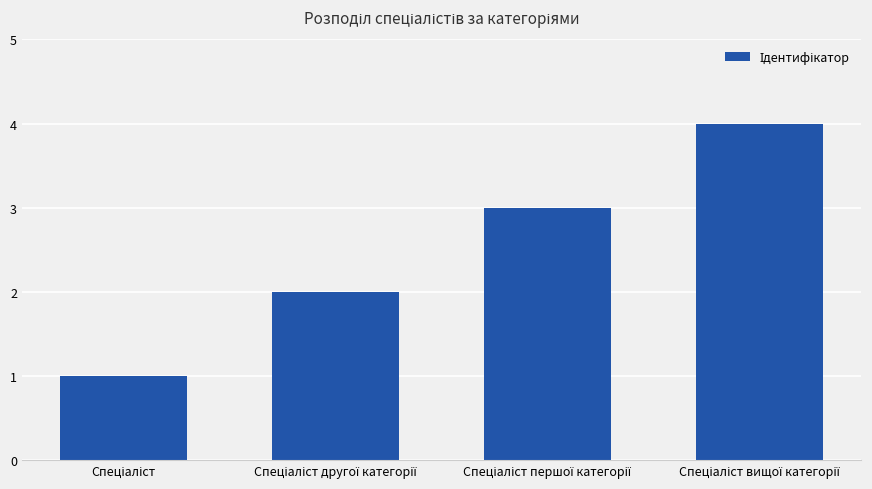

Reading right to left, transcribe all the data shown in this chart.

4	3	2	1